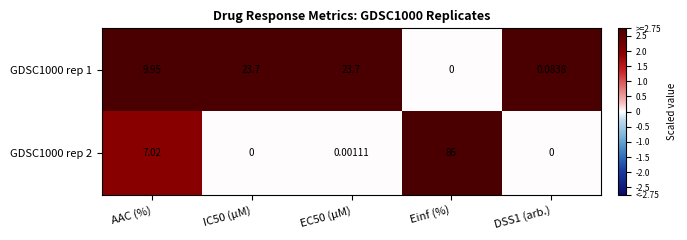

At which label is GDSC1000 rep 2 closest to 43?

AAC (%)